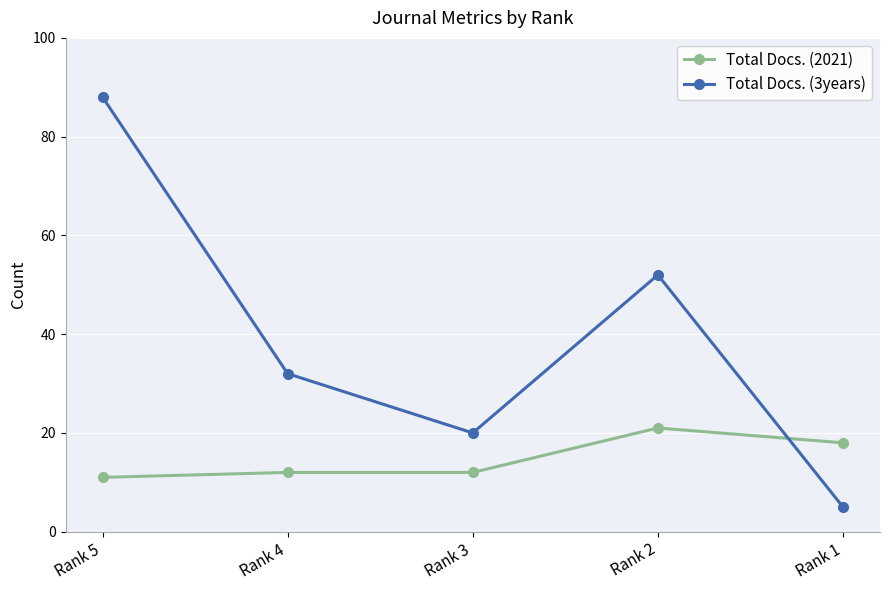

How many Total Docs. (3years) values are between 20 and 52?

3